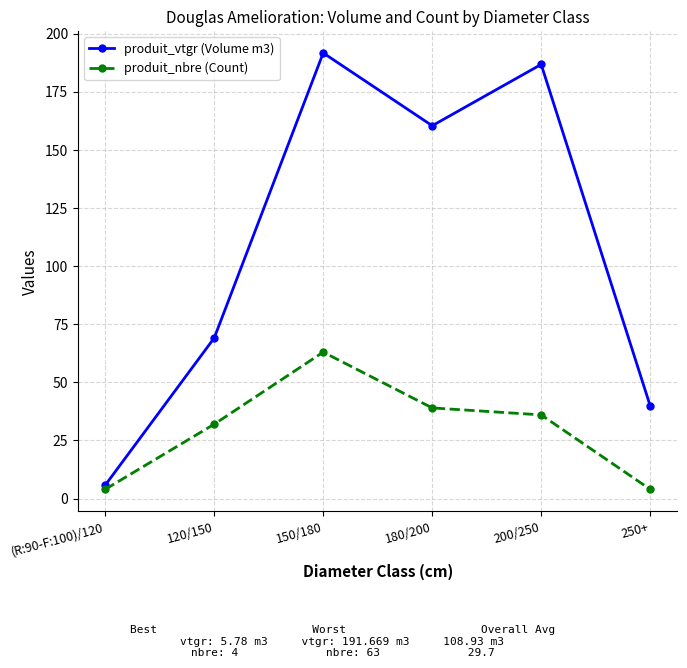

Which category has the highest value in the produit_nbre (Count) series?

150/180